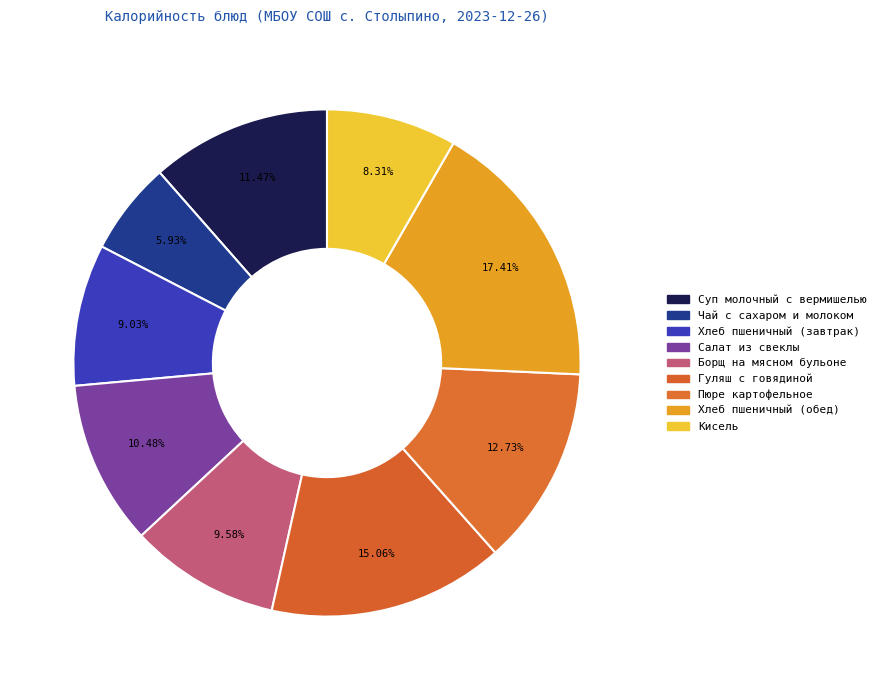

To the nearest percent, what is the difference between the largest and smallest slice percentages?

11%